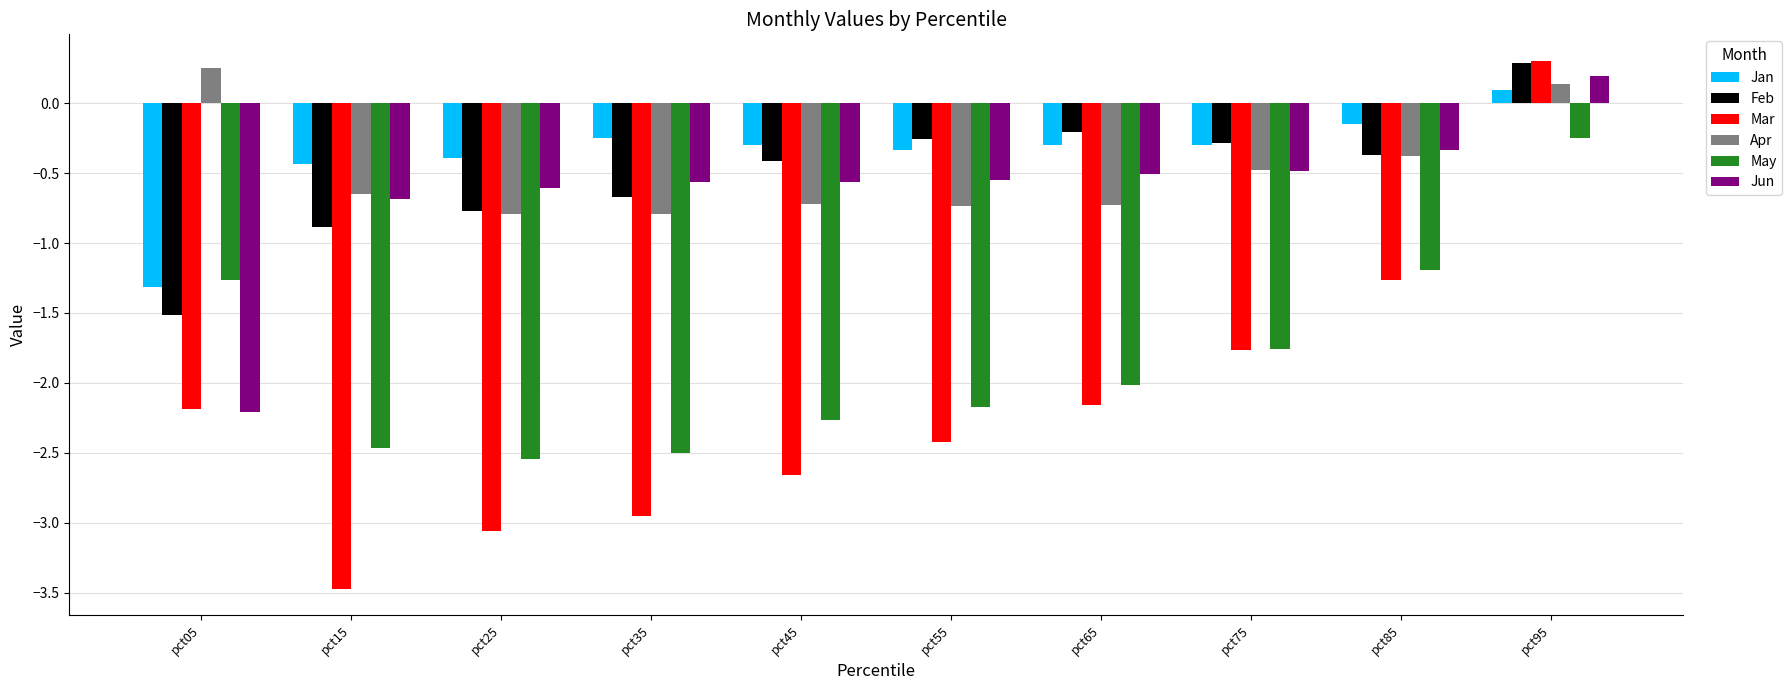

What is the difference between the Apr values at pct25 and pct15?

0.1